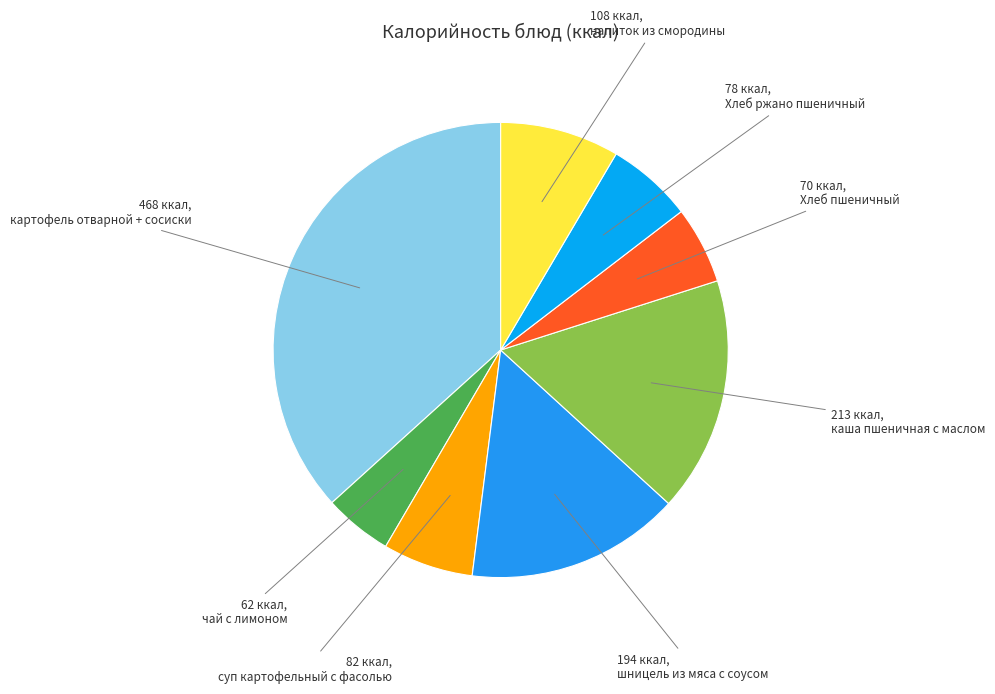

Do картофель отварной + сосиски and каша пшеничная с маслом together represent more than half of the pie?

Yes